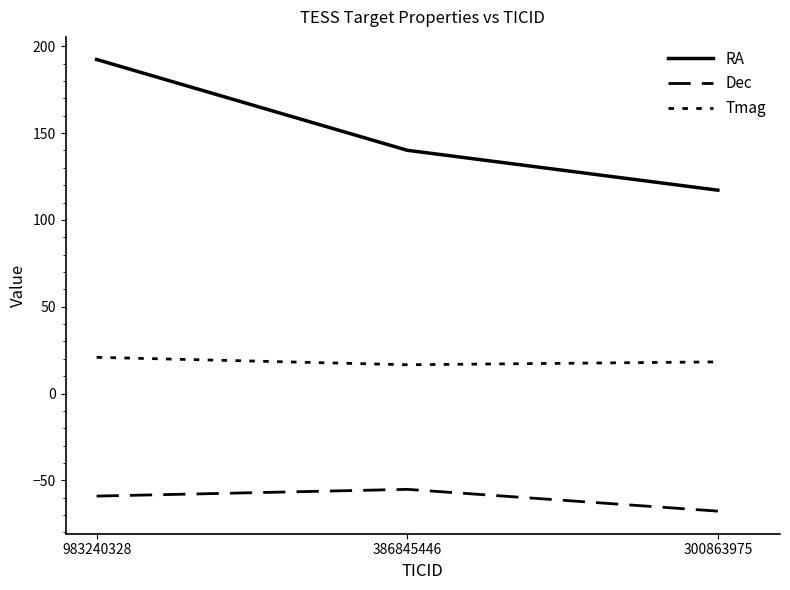

How many lines are shown in the chart?

3